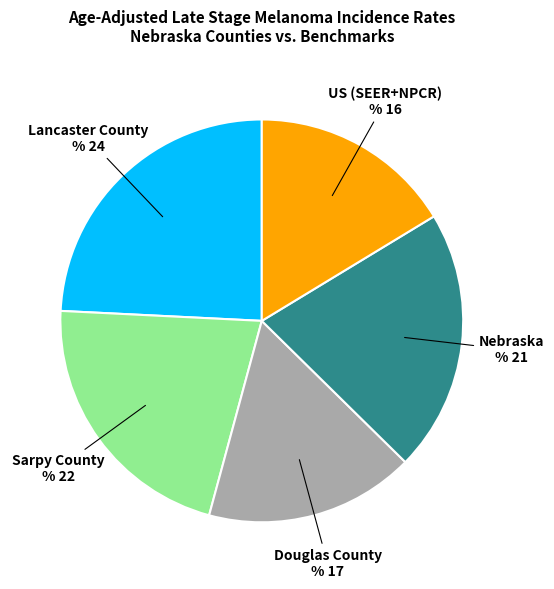

What is the smallest slice in the pie chart?

US (SEER+NPCR)